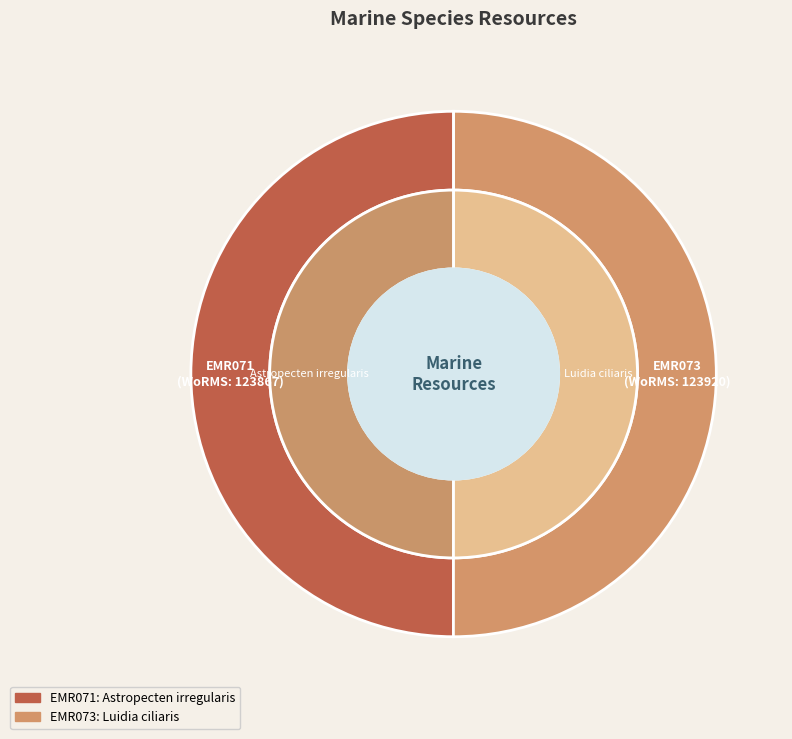

What is the ratio of the value at EMR071 to the value at EMR073?

1.0